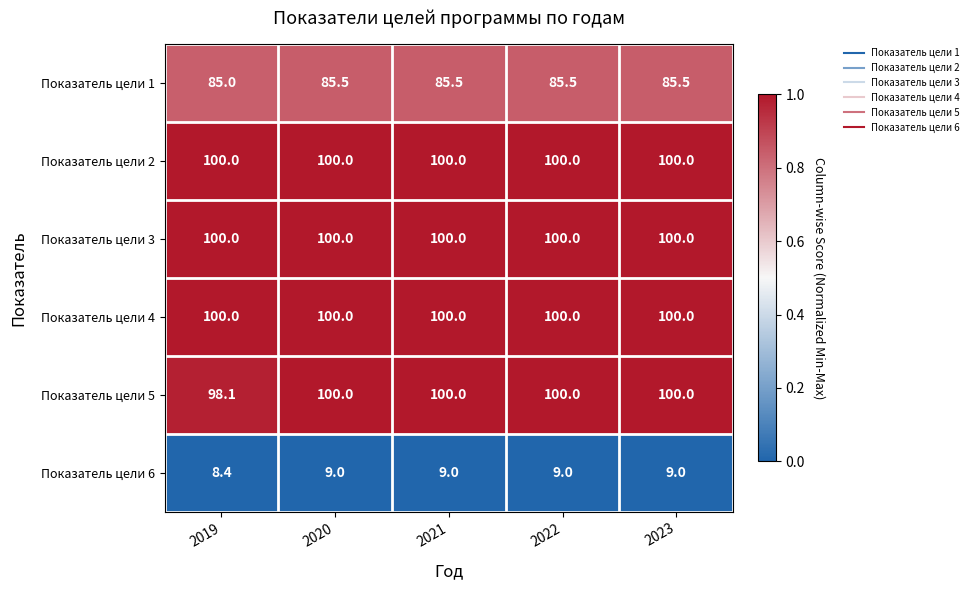

What is the total value across all series at 2022?

494.5